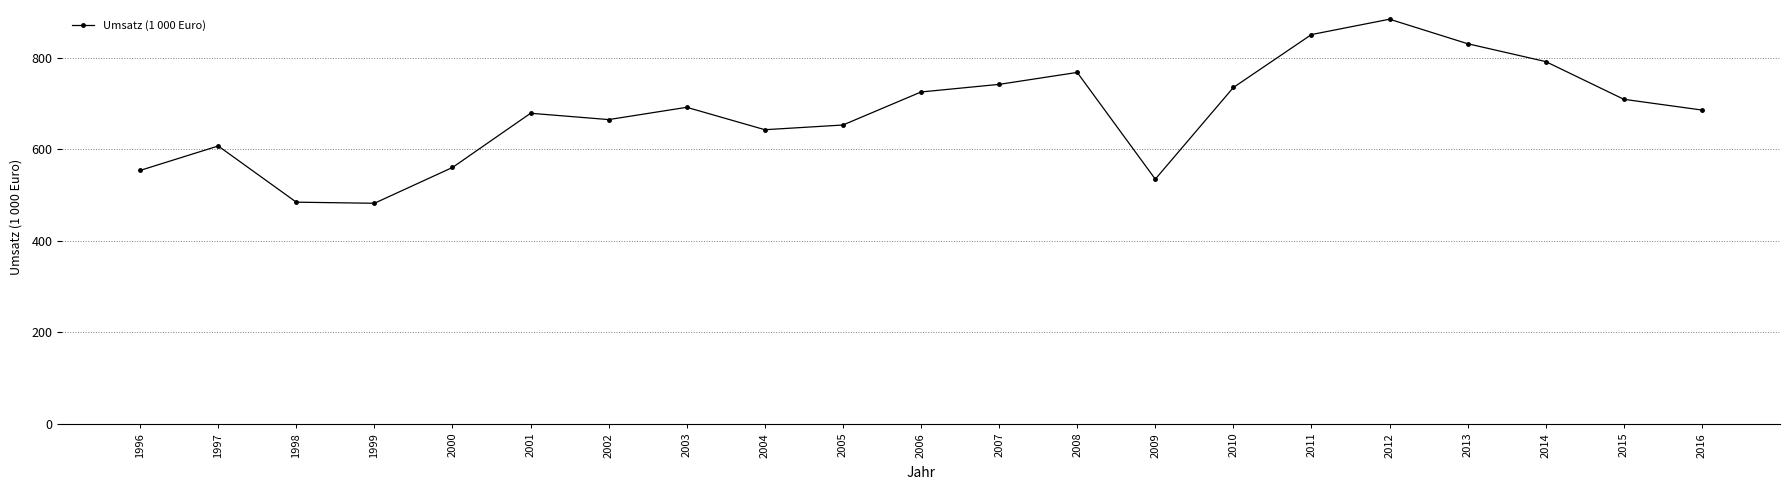

Does the chart display data point markers on the line(s)?

Yes